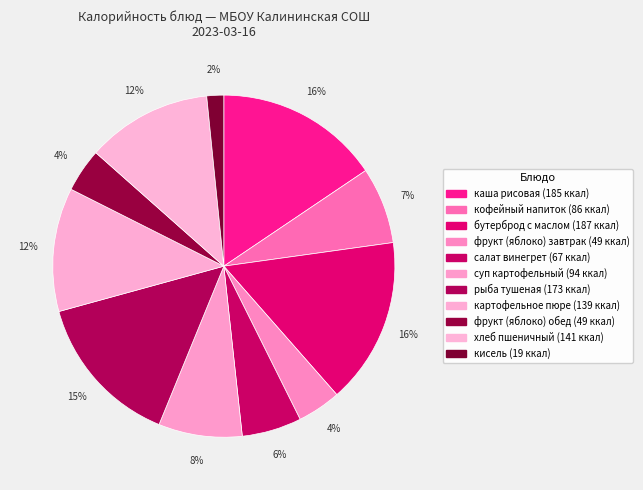

How many segments does this pie chart have?

11